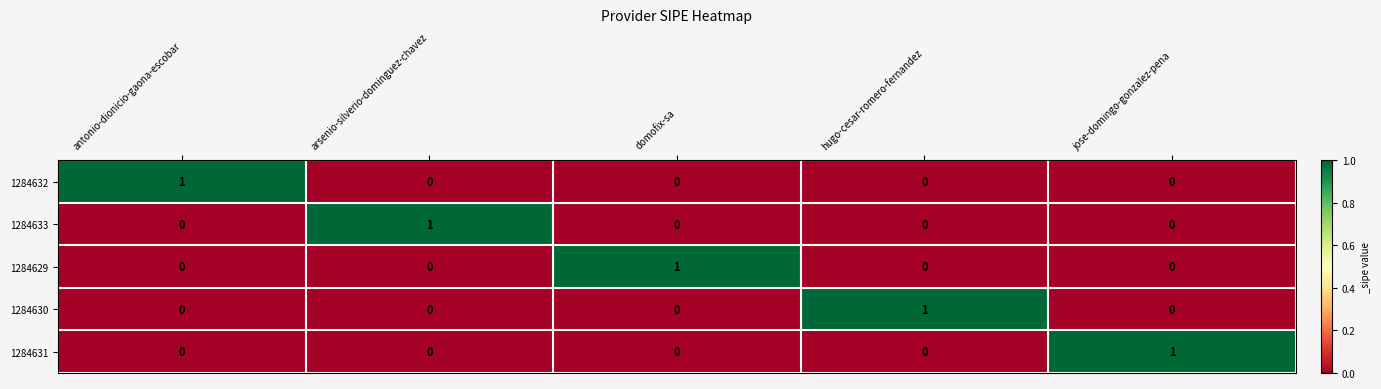

Reading left to right, transcribe all the data shown in this chart.

1284632: 1	0	0	0	0
1284633: 0	1	0	0	0
1284629: 0	0	1	0	0
1284630: 0	0	0	1	0
1284631: 0	0	0	0	1